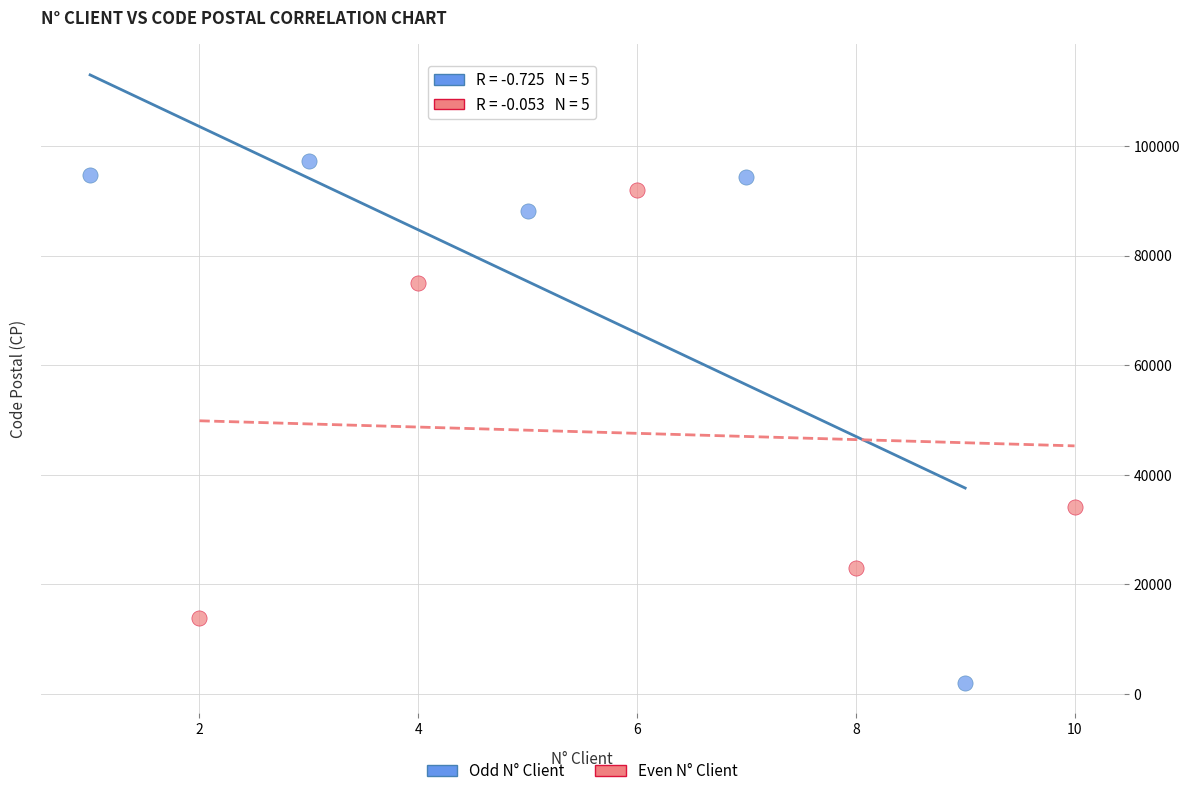

Which series contains the highest Y value?

Odd N° Client